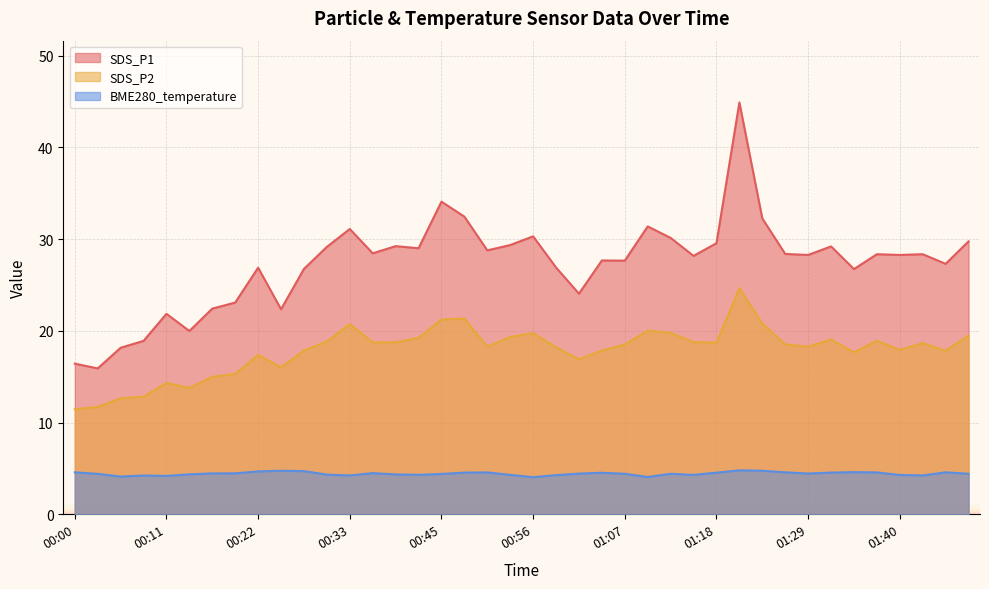

True or false: SDS_P1 has a value of 31.8 at 00:06.

False